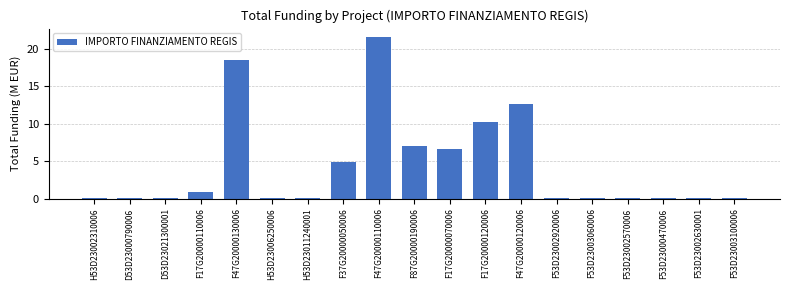

Where is the data nearest to the value 10?

F17G20000120006